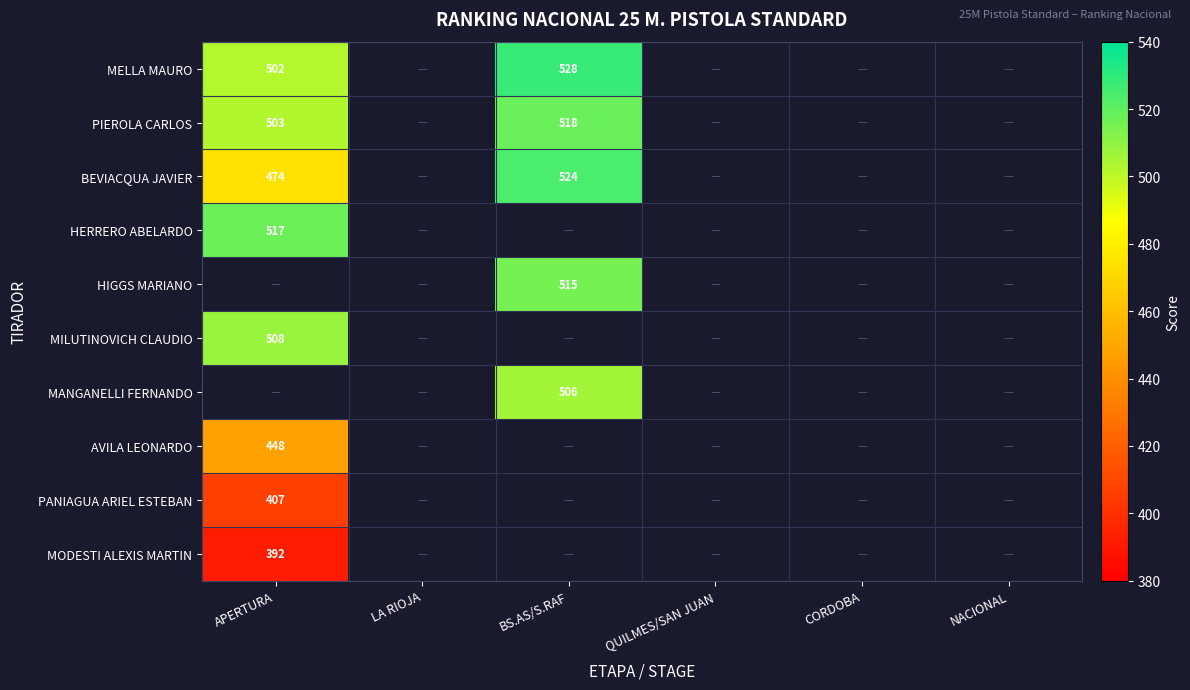

What is the smallest value displayed?

392.0